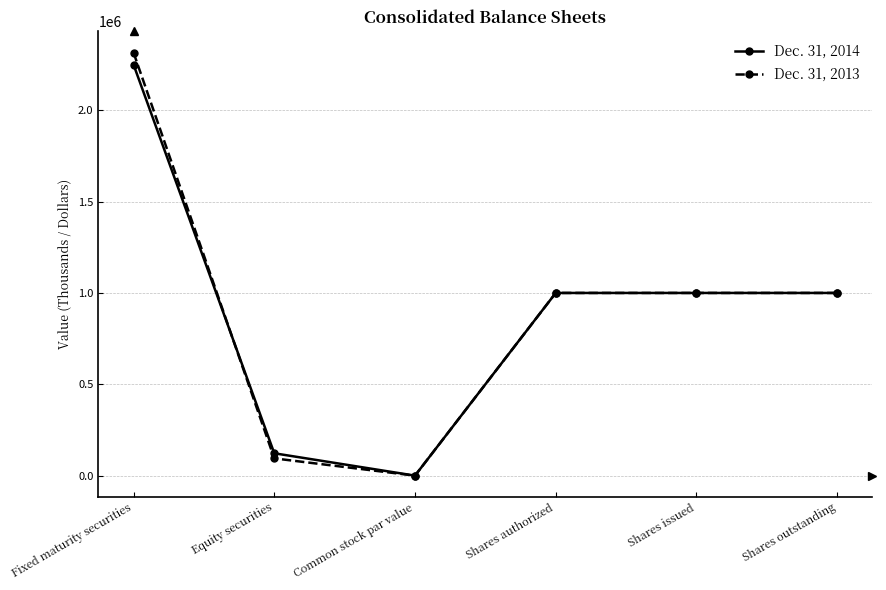

What position from the right is Shares issued?

2